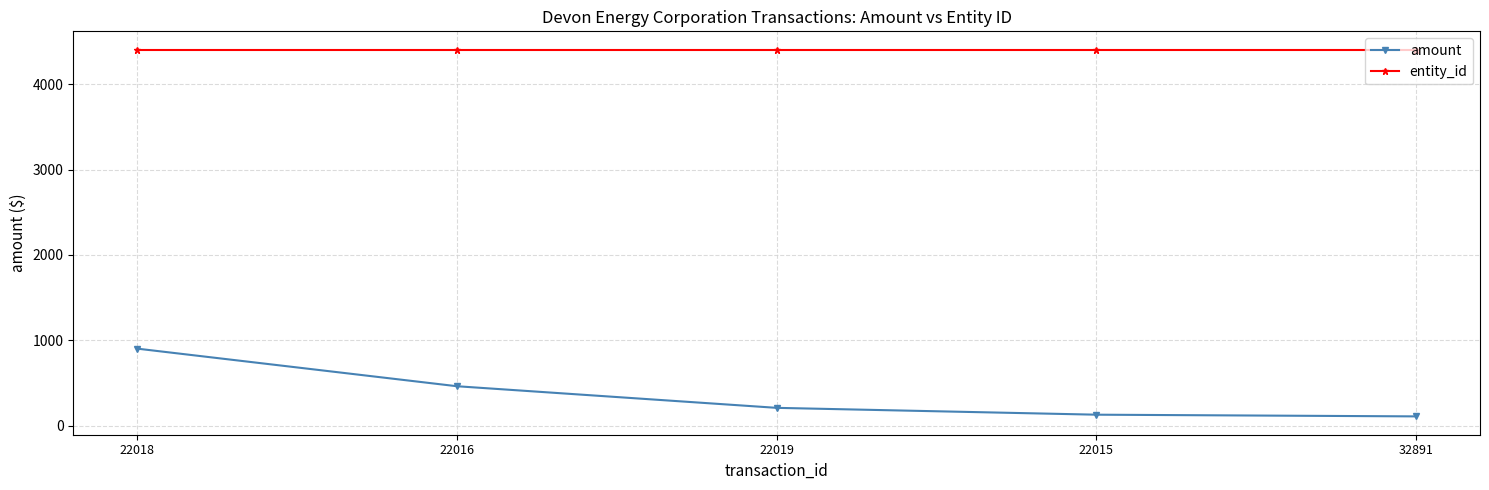

What is the value of the entity_id point at the 1st from the left?

4403.0